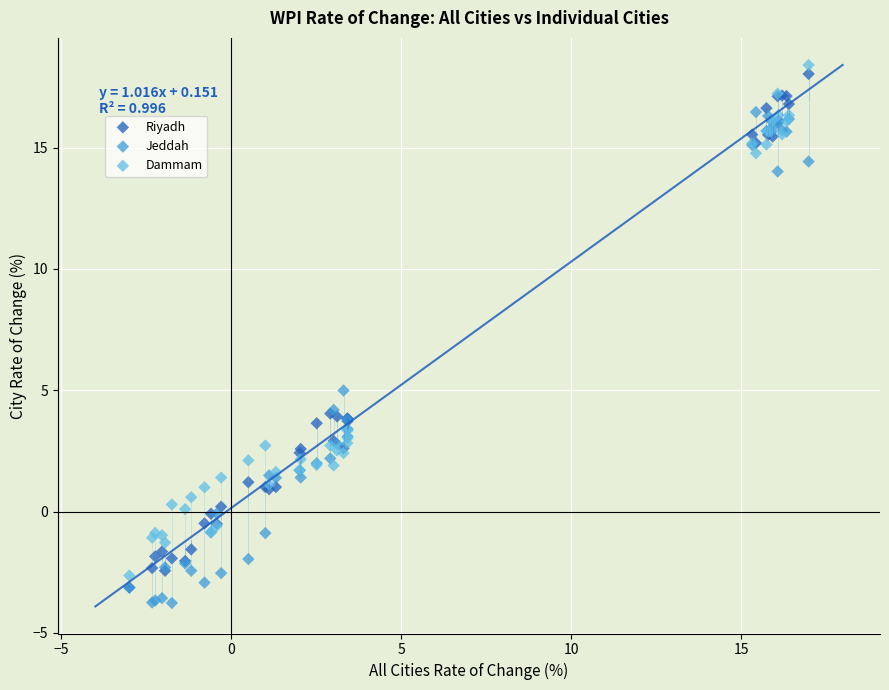

Which series contains the lowest Y value?

Jeddah